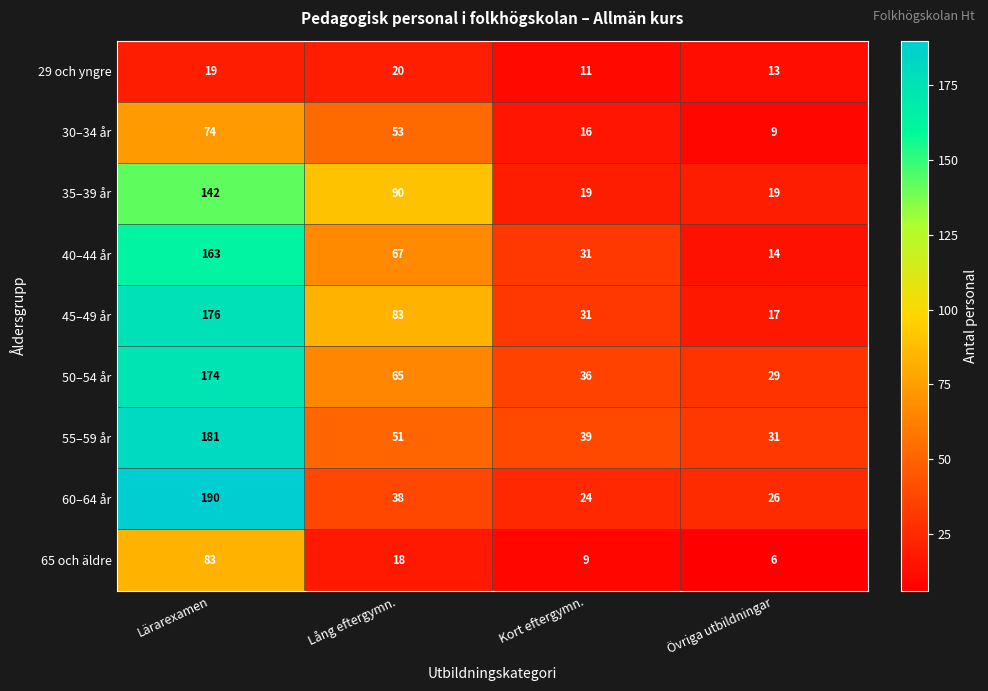

The value of 60–64 år at Kort eftergymn. is 32. True or false?

False